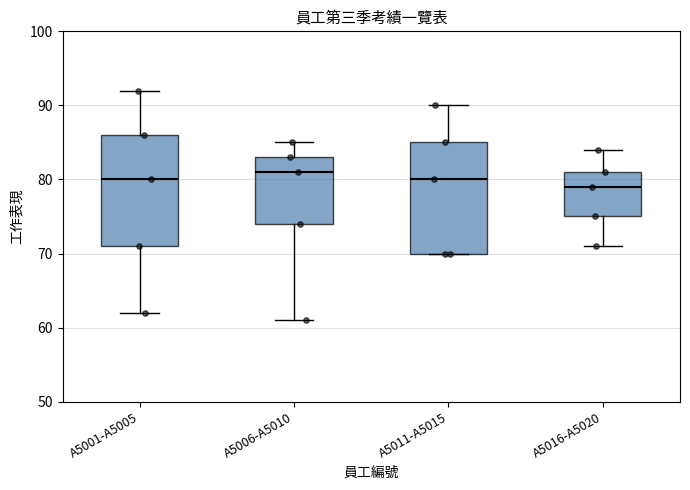

Which box has the highest median line?

A5006-A5010